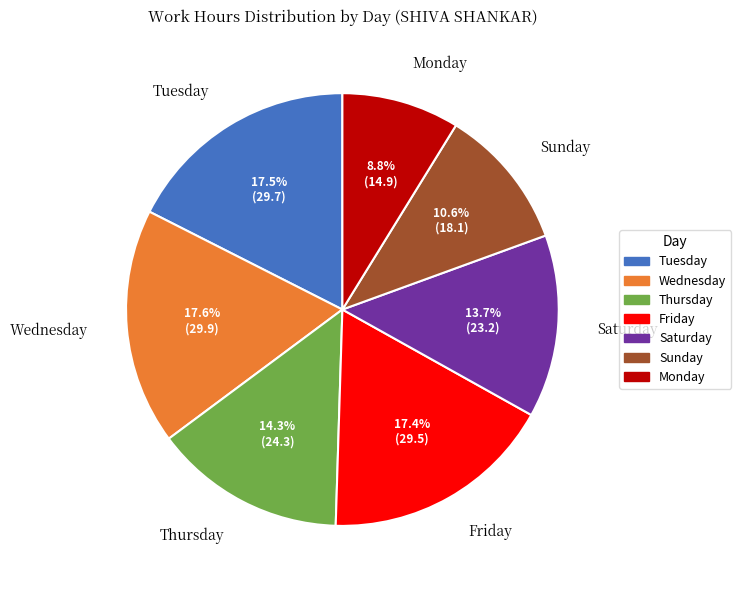

Is there any slice that represents more than half of the pie?

No